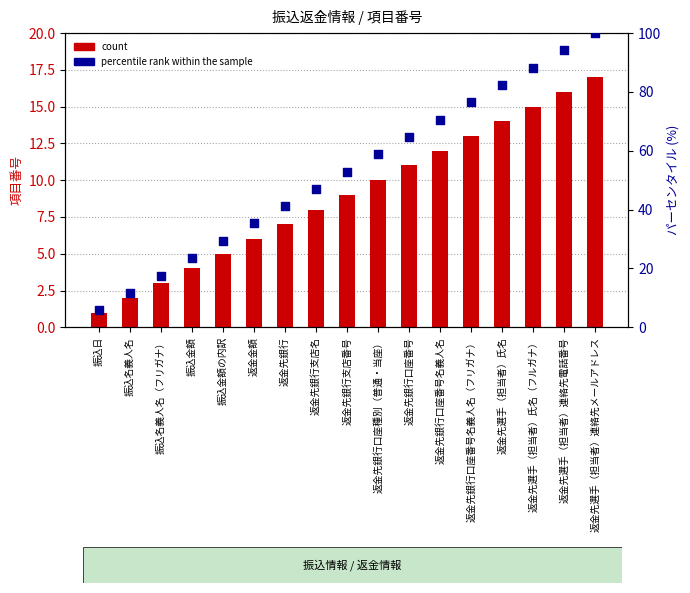

Which series has the widest spread of Y values?

percentile rank within the sample